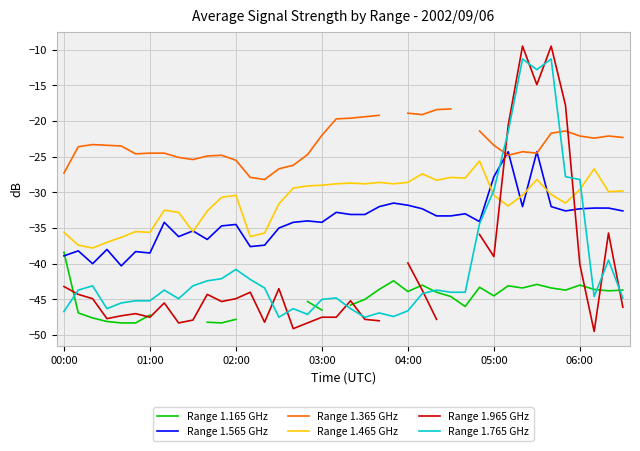

The Range 1.465 GHz series shows -11.2 at 02:00. True or false?

False